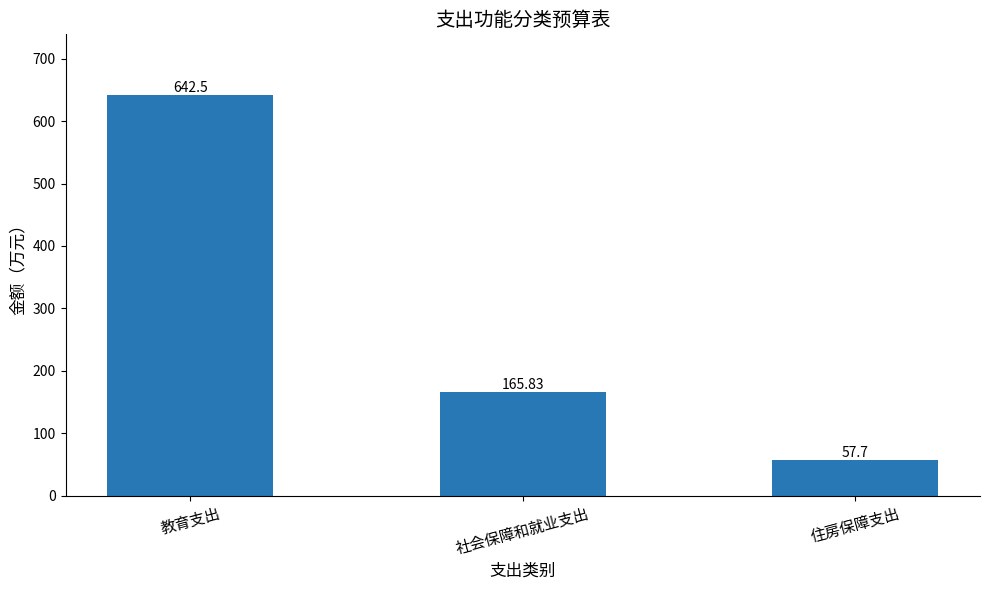

What is the average value?

288.7